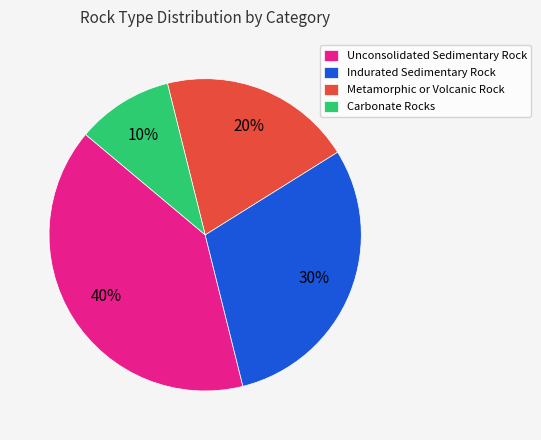

Which slice is the largest?

Unconsolidated Sedimentary Rock